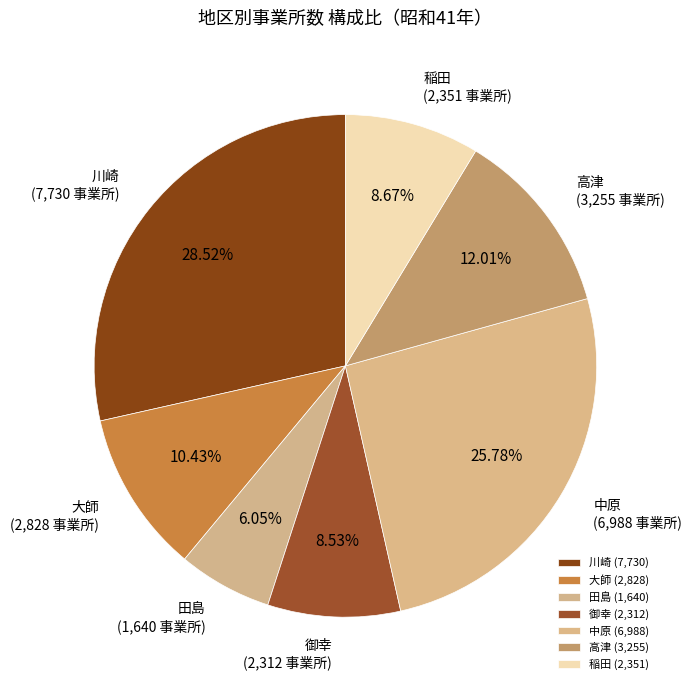

Between 御幸 and 中原, which is larger?

中原